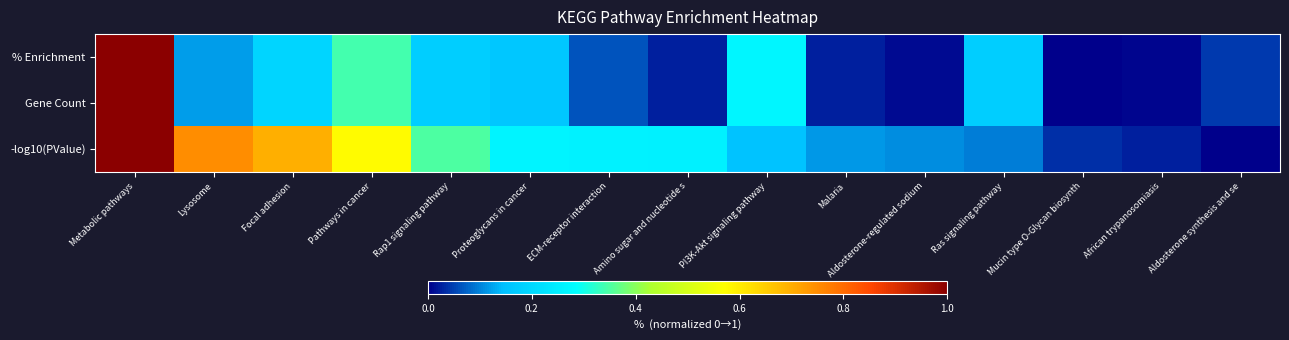

Reading left to right, transcribe all the data shown in this chart.

% Enrichment: Metabolic pathways=1.0	Lysosome=0.1	Focal adhesion=0.2	Pathways in cancer=0.3	Rap1 signaling pathway=0.2	Proteoglycans in cancer=0.2	ECM-receptor interaction=0.1	Amino sugar and nucleotide s=0.0	PI3K-Akt signaling pathway=0.3	Malaria=0.0	Aldosterone-regulated sodium=0.0	Ras signaling pathway=0.2	Mucin type O-Glycan biosynth=0.0	African trypanosomiasis=0.0	Aldosterone synthesis and se=0.0
Gene Count: Metabolic pathways=1.0	Lysosome=0.1	Focal adhesion=0.2	Pathways in cancer=0.3	Rap1 signaling pathway=0.2	Proteoglycans in cancer=0.2	ECM-receptor interaction=0.1	Amino sugar and nucleotide s=0.0	PI3K-Akt signaling pathway=0.3	Malaria=0.0	Aldosterone-regulated sodium=0.0	Ras signaling pathway=0.2	Mucin type O-Glycan biosynth=0.0	African trypanosomiasis=0.0	Aldosterone synthesis and se=0.0
-log10(PValue): Metabolic pathways=1.0	Lysosome=0.7	Focal adhesion=0.7	Pathways in cancer=0.6	Rap1 signaling pathway=0.4	Proteoglycans in cancer=0.3	ECM-receptor interaction=0.3	Amino sugar and nucleotide s=0.3	PI3K-Akt signaling pathway=0.2	Malaria=0.1	Aldosterone-regulated sodium=0.1	Ras signaling pathway=0.1	Mucin type O-Glycan biosynth=0.0	African trypanosomiasis=0.0	Aldosterone synthesis and se=0.0